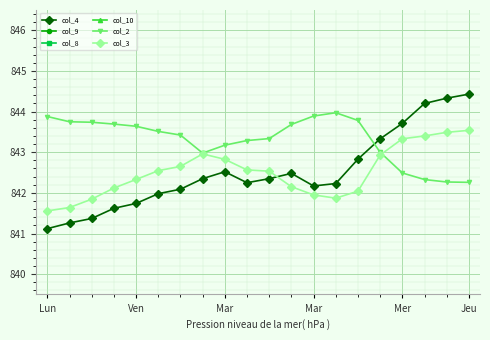

How many categories are shown in the chart?

20